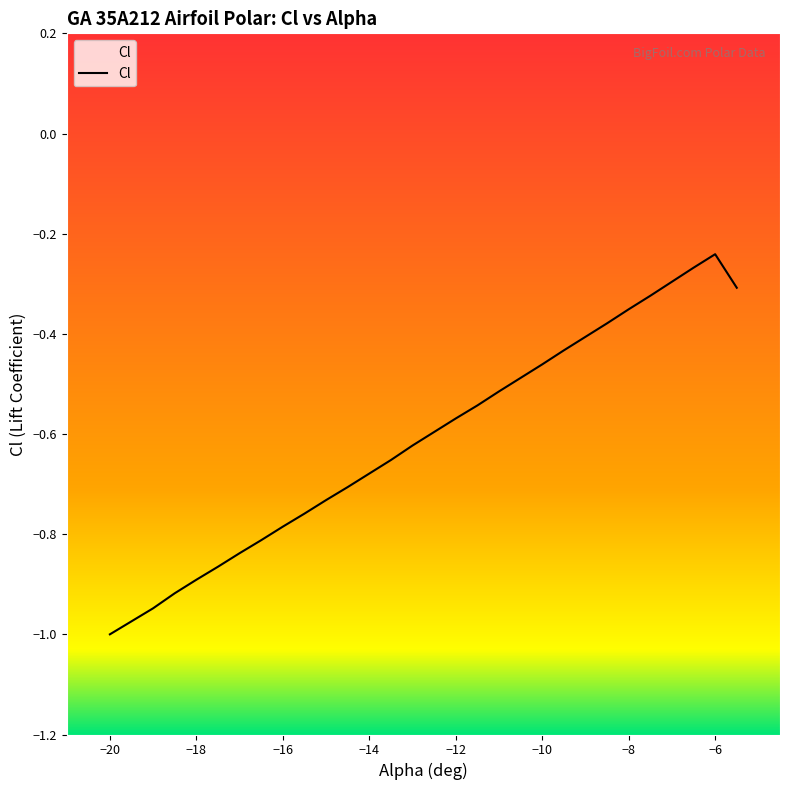

Does the chart have visible grid lines?

No